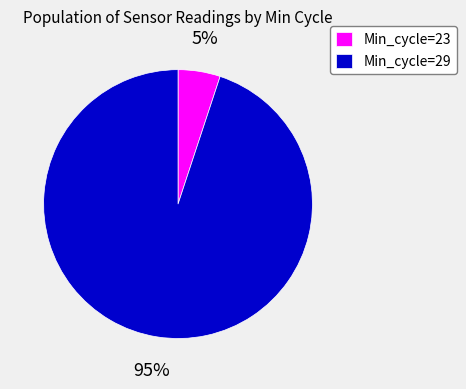

What percentage is the Min_cycle=29 slice, to the nearest percent?

95%